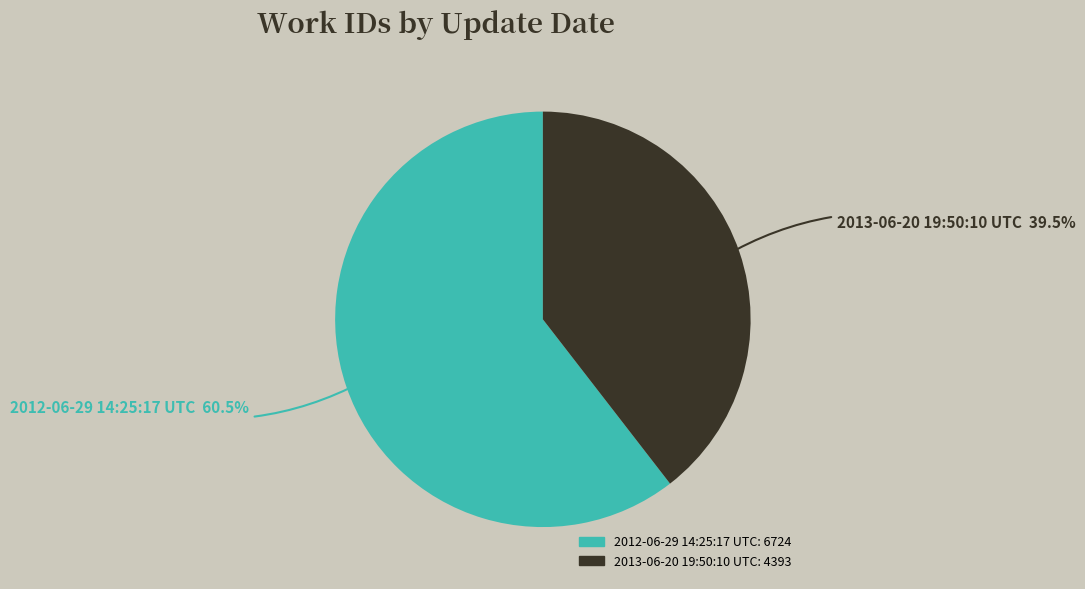

Which slice is the smallest?

2013-06-20 19:50:10 UTC